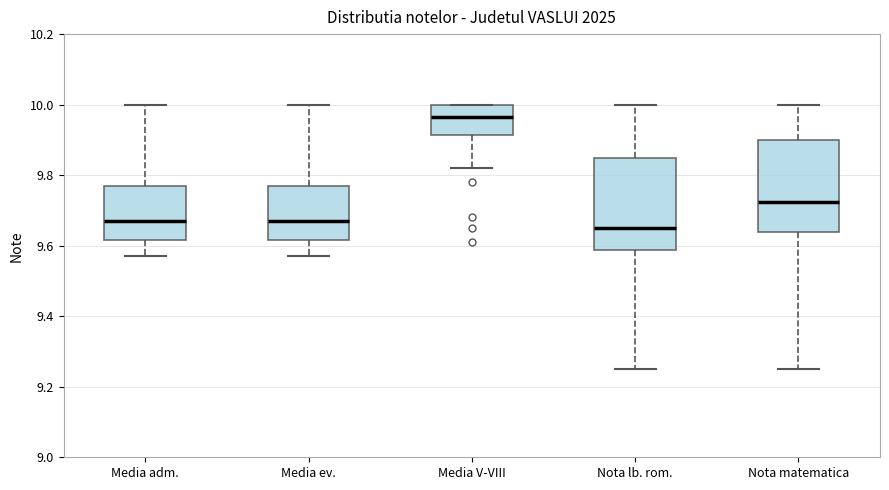

Which box's median line is the highest?

Media V-VIII